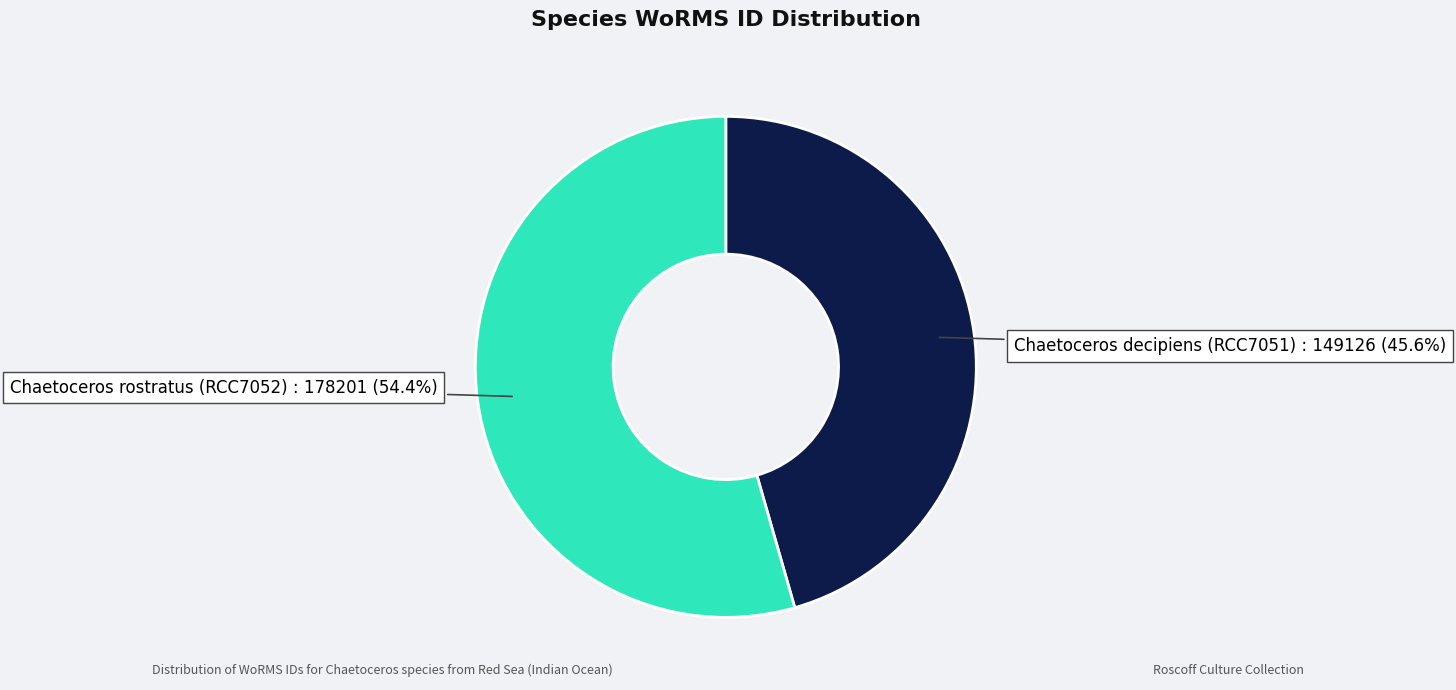

Which category has the smallest portion of the pie?

Chaetoceros decipiens (RCC7051)